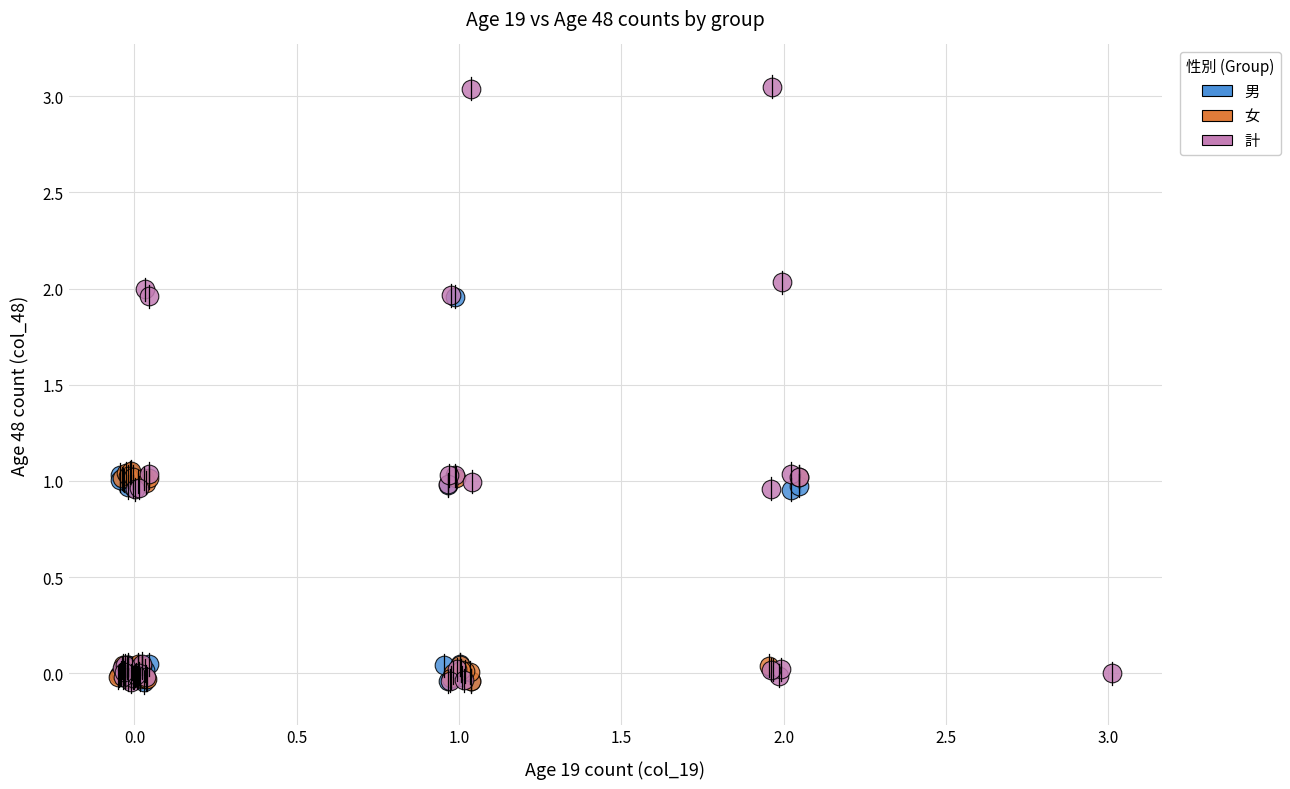

Which series has the largest Y range (max minus min)?

計